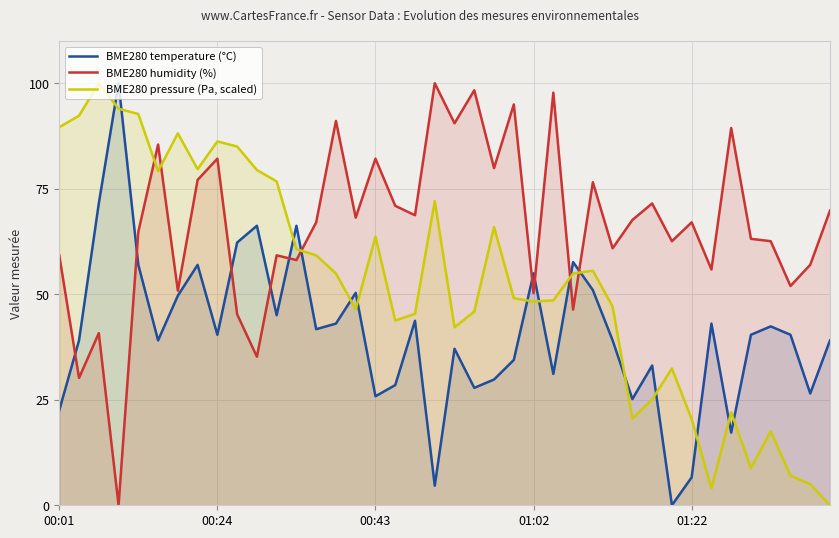

At 34, list the series in order from smallest to largest.

BME280 temperature (°C), BME280 pressure (Pa, scaled), BME280 humidity (%)